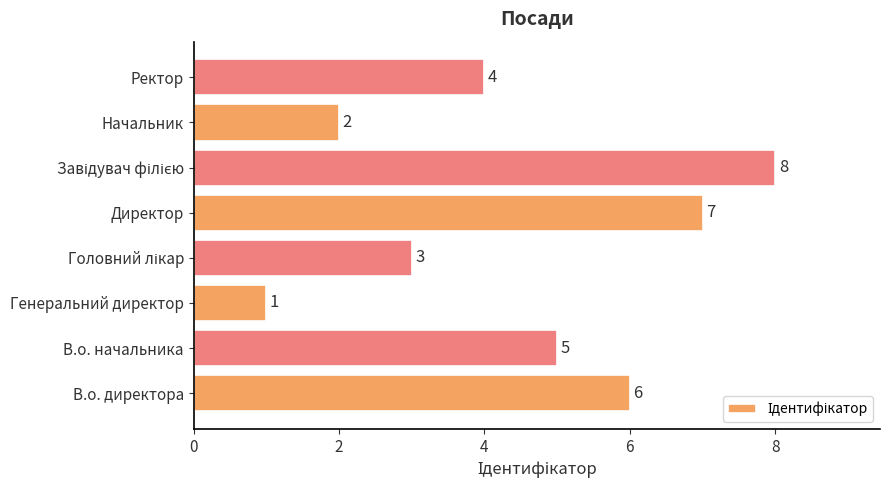

True or false: the data shows 6 at В.о. директора.

True